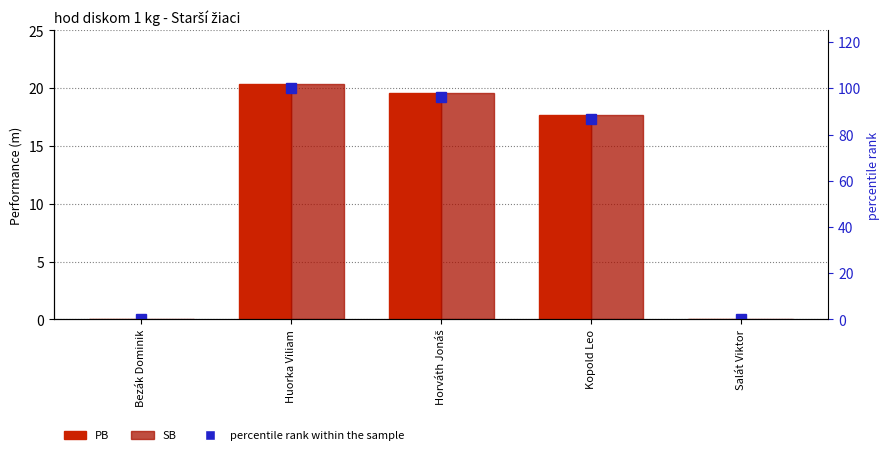

How many values in the percentile rank within the sample series exceed 86?

3